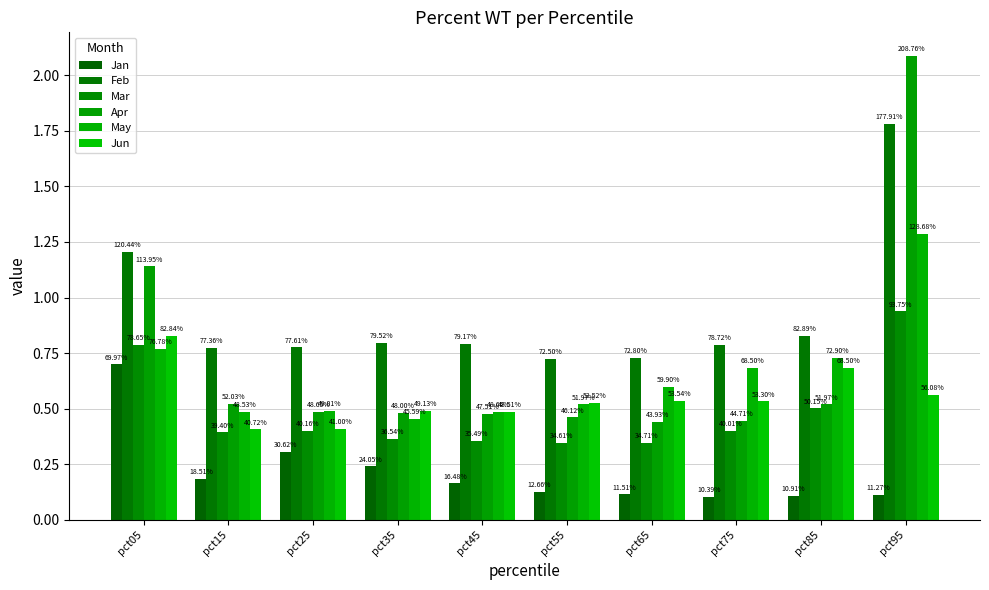

Between pct55 and pct75, which is larger?

pct55